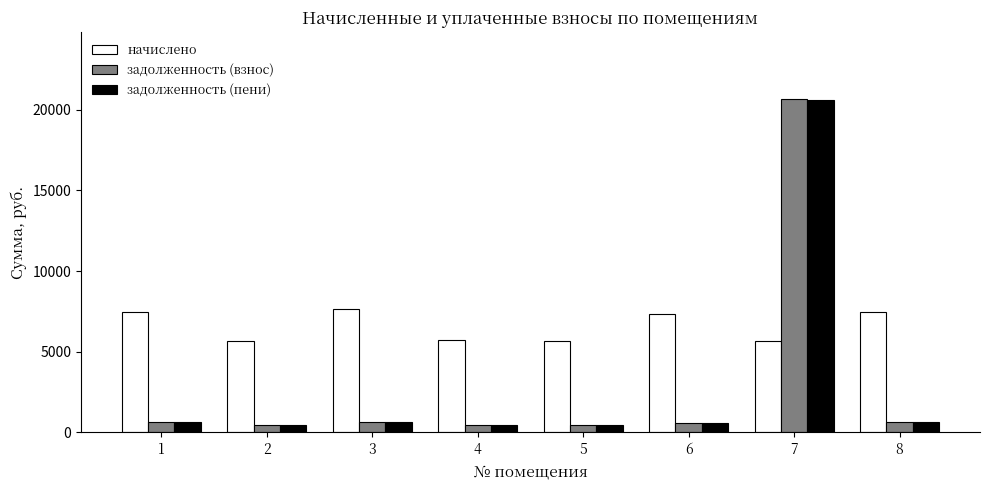

What is the maximum value shown in the chart?

20684.2